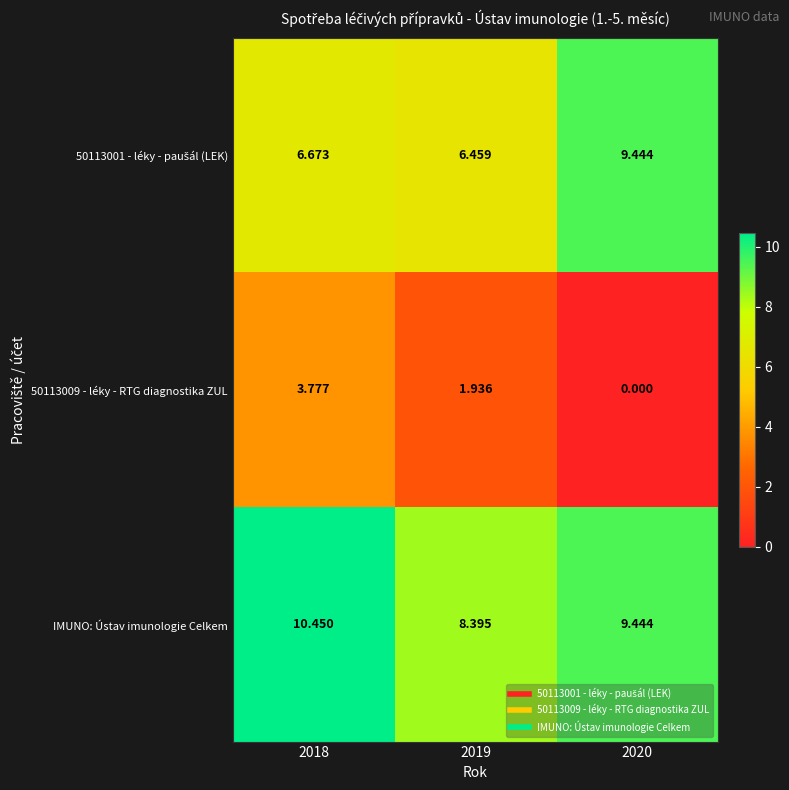

Which series has the largest total across all categories?

IMUNO: Ústav imunologie Celkem